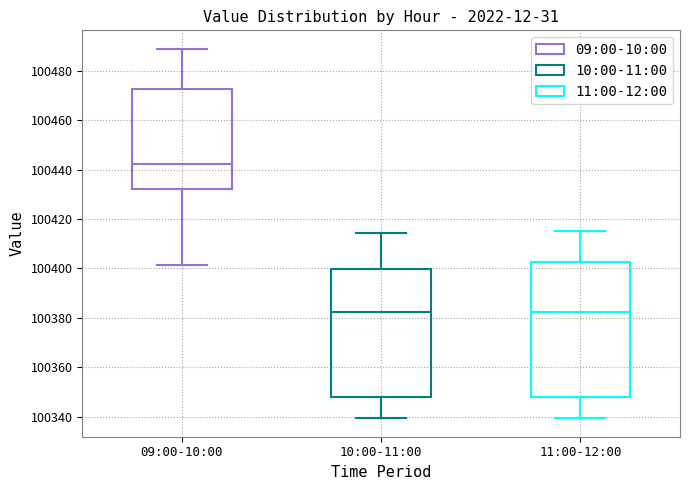

Reading left to right, transcribe this box plot: for each box, give where its median line is, the range the box spans, and where its two whiskers end, as read against the y-axis. The values are not printed on the chart, so give them approximately, as read against the axis.

09:00-10:00: median 100442, box 100432 to 100472, whiskers 100402 to 100488
10:00-11:00: median 100382, box 100348 to 100400, whiskers 100340 to 100414
11:00-12:00: median 100382, box 100348 to 100402, whiskers 100340 to 100416